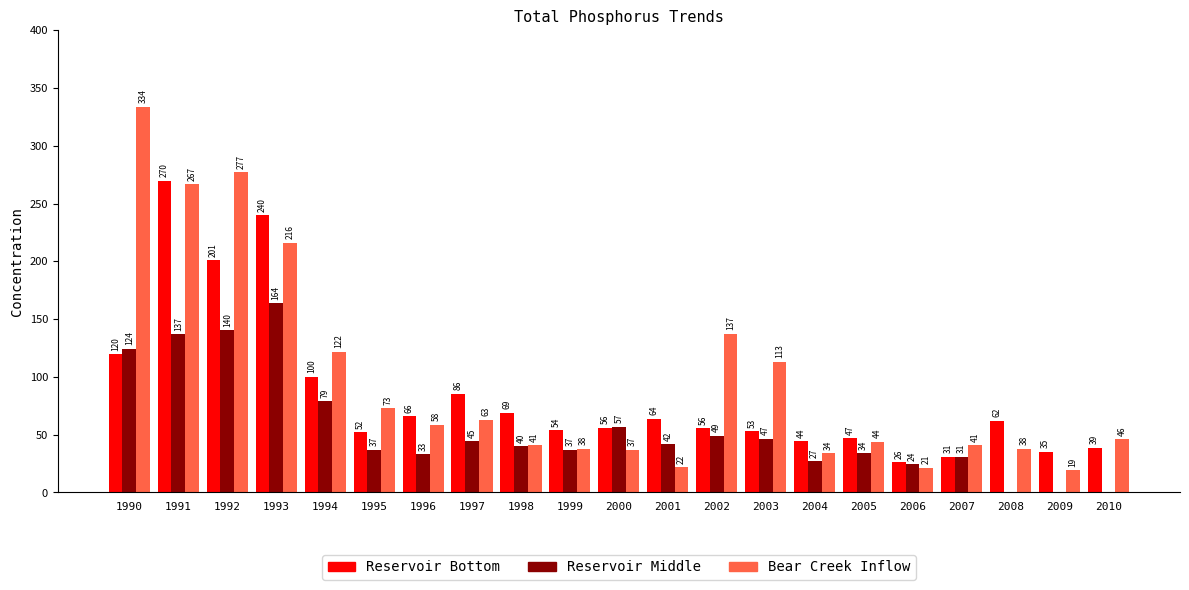

How many categories are shown in the chart?

21